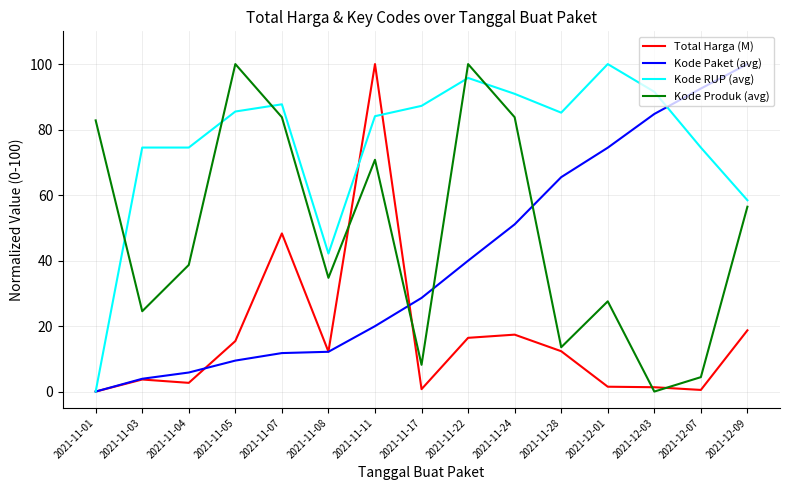

After their last crossing, which series has the higher values: Kode Produk (avg) or Kode Paket (avg)?

Kode Paket (avg)